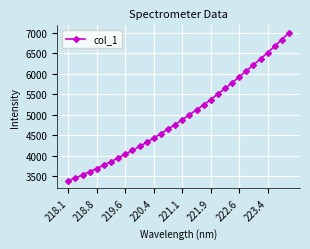

True or false: the data has more than 2 interior local peaks.

False